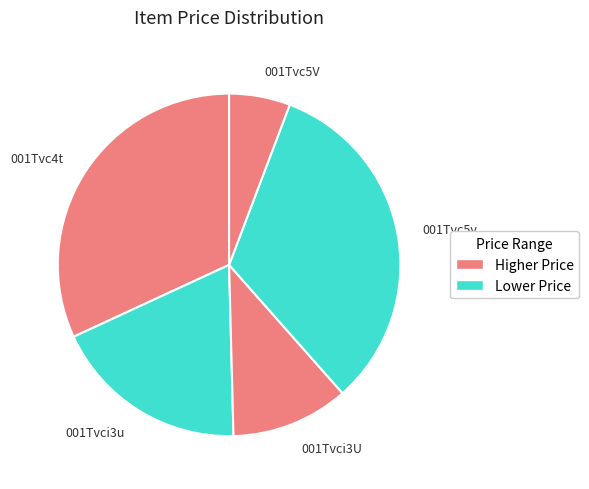

Approximately how many times larger is the value at 001Tvc5v compared to 001Tvci3u?

1.8